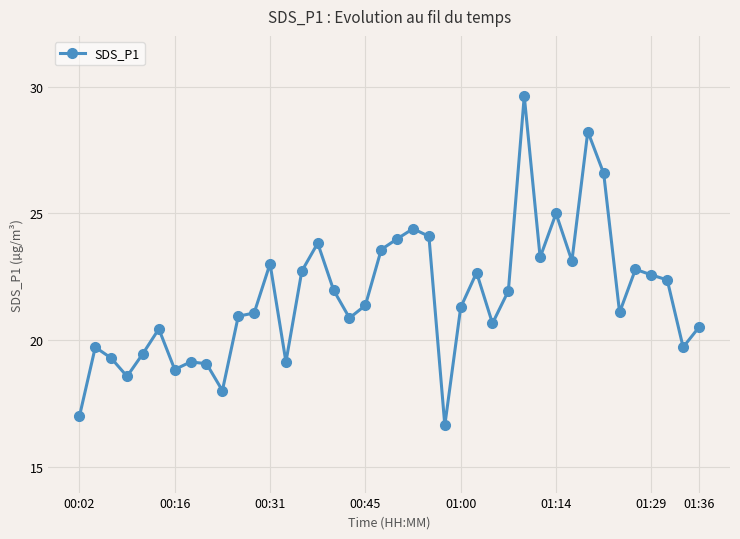

True or false: the data has more than 2 interior local peaks.

True